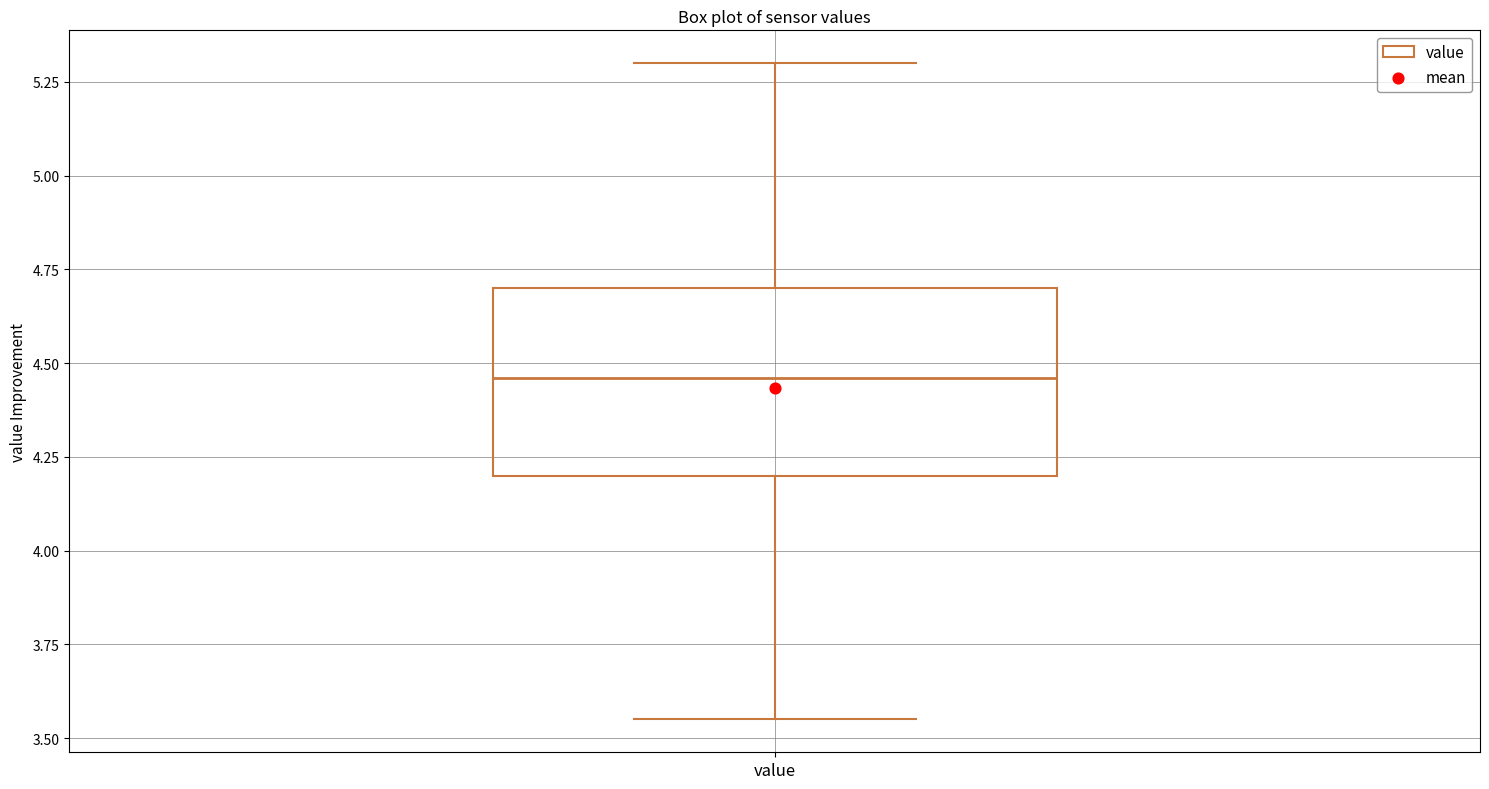

Where is the lower edge of the box for value on the y-axis? The values are not printed on the chart, so give them approximately, as read against the axis.

4.20